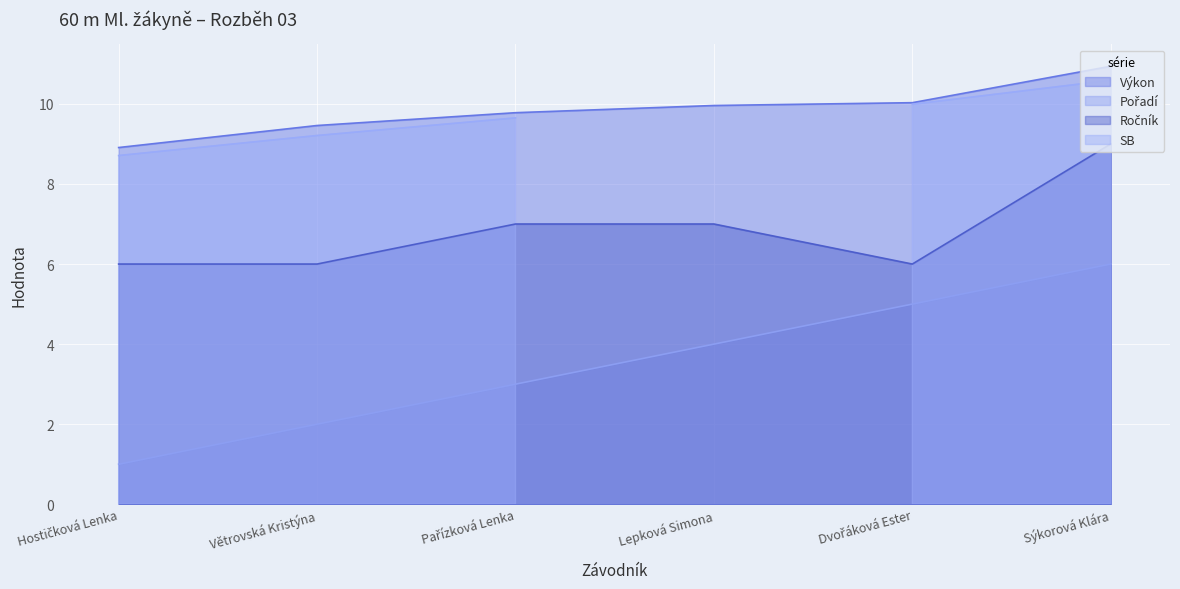

Which series has the largest total across all categories?

Výkon